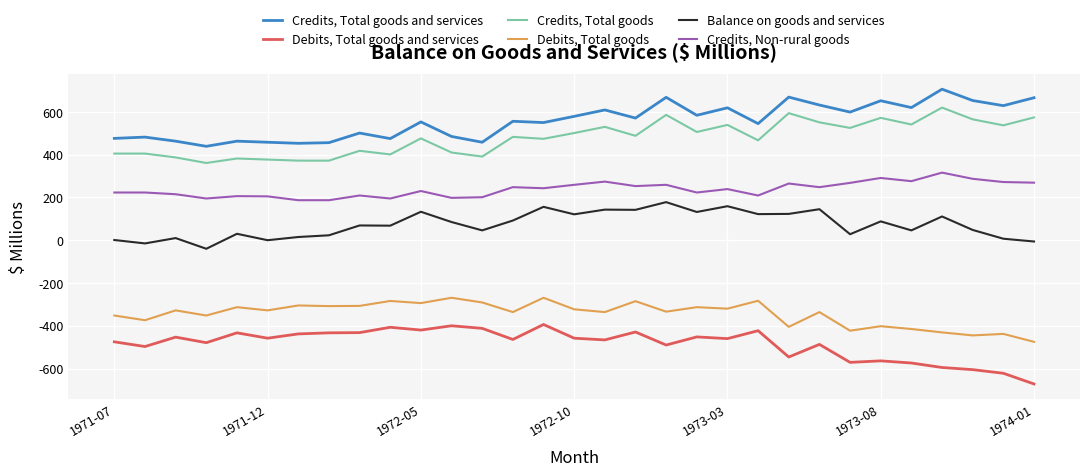

Rank the series by their maximum value, from highest to lowest.

Credits, Total goods and services, Credits, Total goods, Credits, Non-rural goods, Balance on goods and services, Debits, Total goods, Debits, Total goods and services